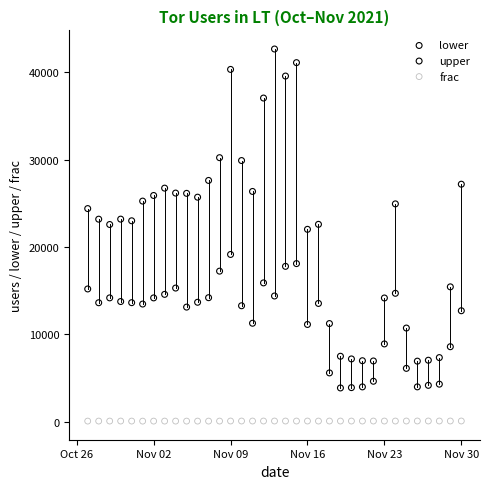

Across all series, what Y value is closest to 21376?

22033